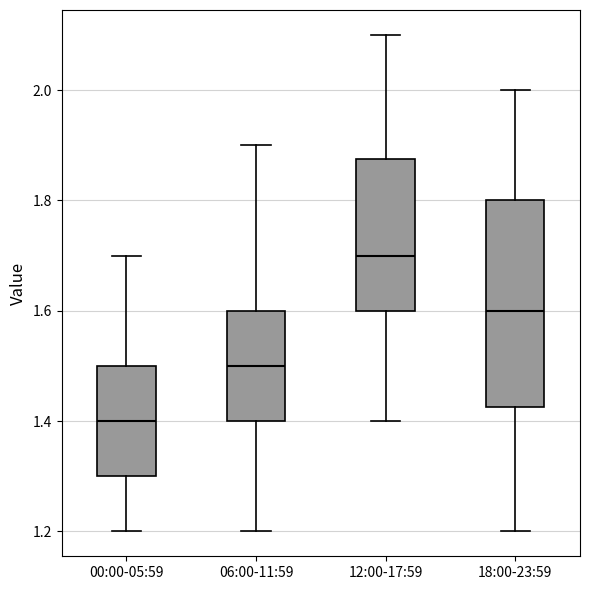

Reading left to right, transcribe this box plot: for each box, give where its median line is, the range the box spans, and where its two whiskers end, as read against the y-axis. The values are not printed on the chart, so give them approximately, as read against the axis.

00:00-05:59: median 1.40, box 1.30 to 1.50, whiskers 1.20 to 1.70
06:00-11:59: median 1.50, box 1.40 to 1.60, whiskers 1.20 to 1.90
12:00-17:59: median 1.70, box 1.60 to 1.88, whiskers 1.40 to 2.10
18:00-23:59: median 1.60, box 1.42 to 1.80, whiskers 1.20 to 2.00